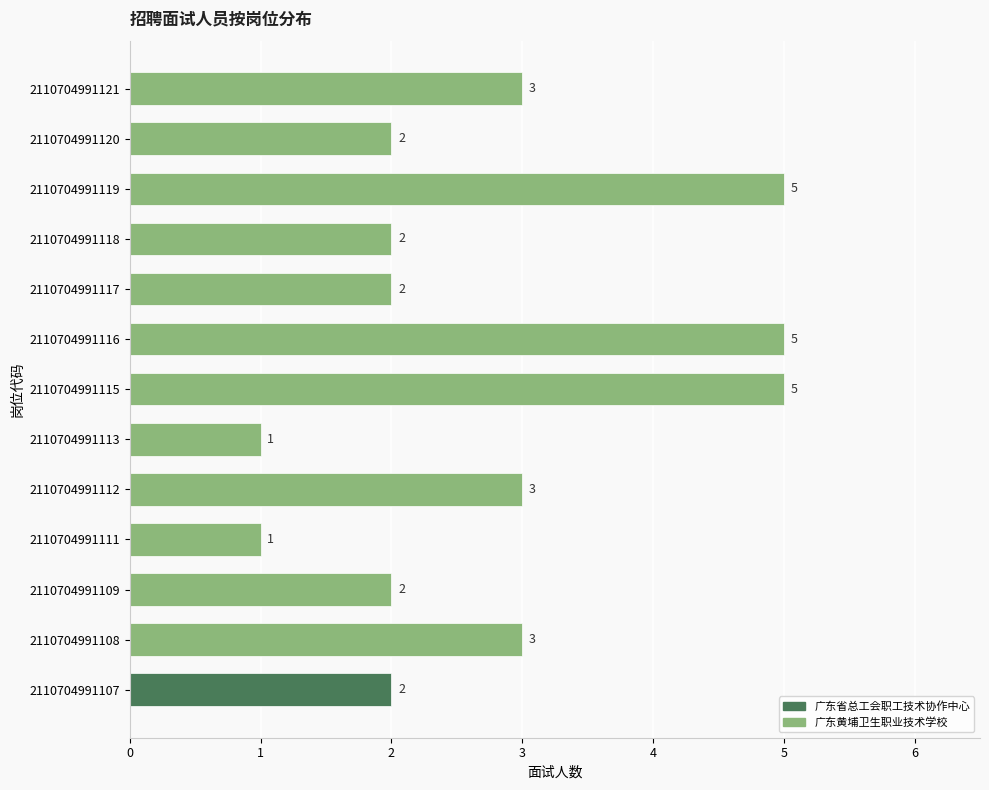

True or false: the data shows 4 at 2110704991112.

False